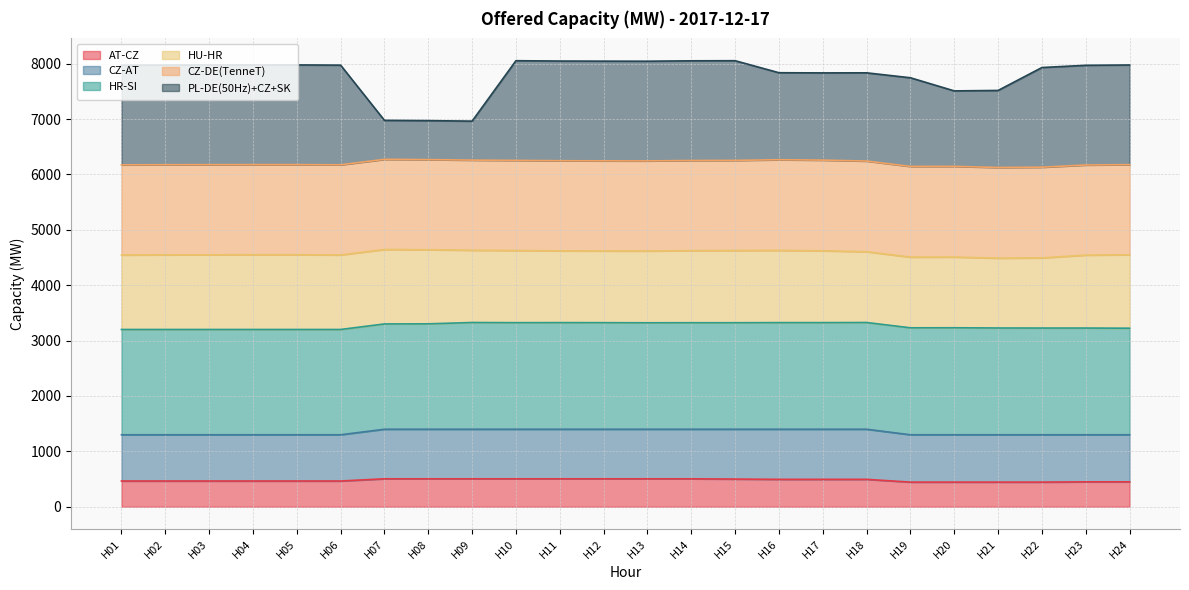

At which category does CZ-AT reach its first local valley?

H10